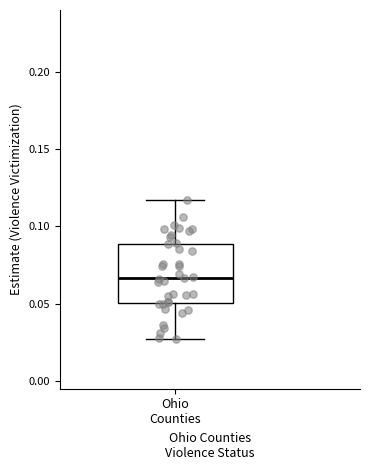

Where is the upper edge of the box for Ohio Counties on the y-axis? The values are not printed on the chart, so give them approximately, as read against the axis.

0.090